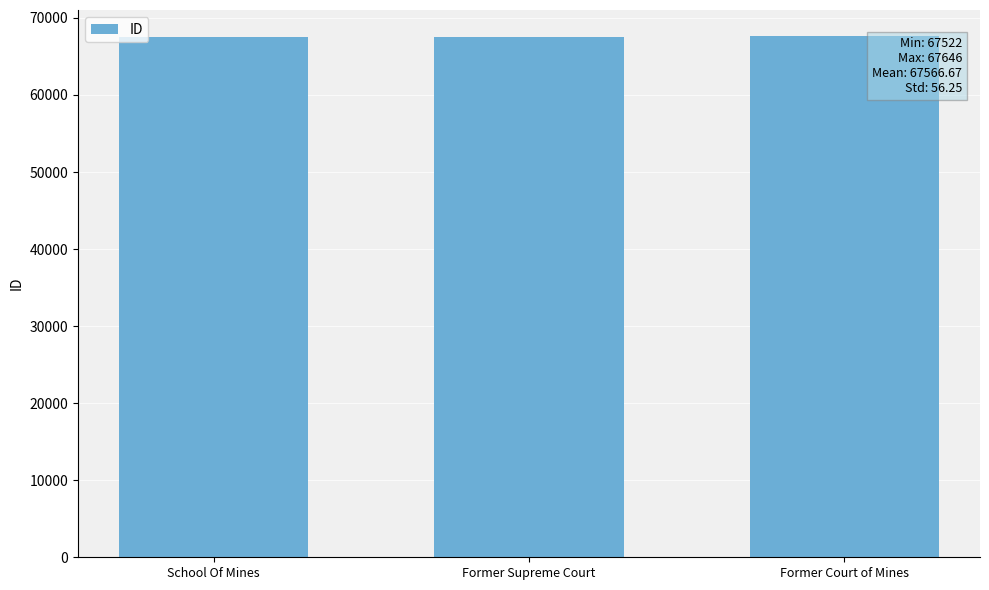

What is the label of the 2nd bar from the left?

Former Supreme Court